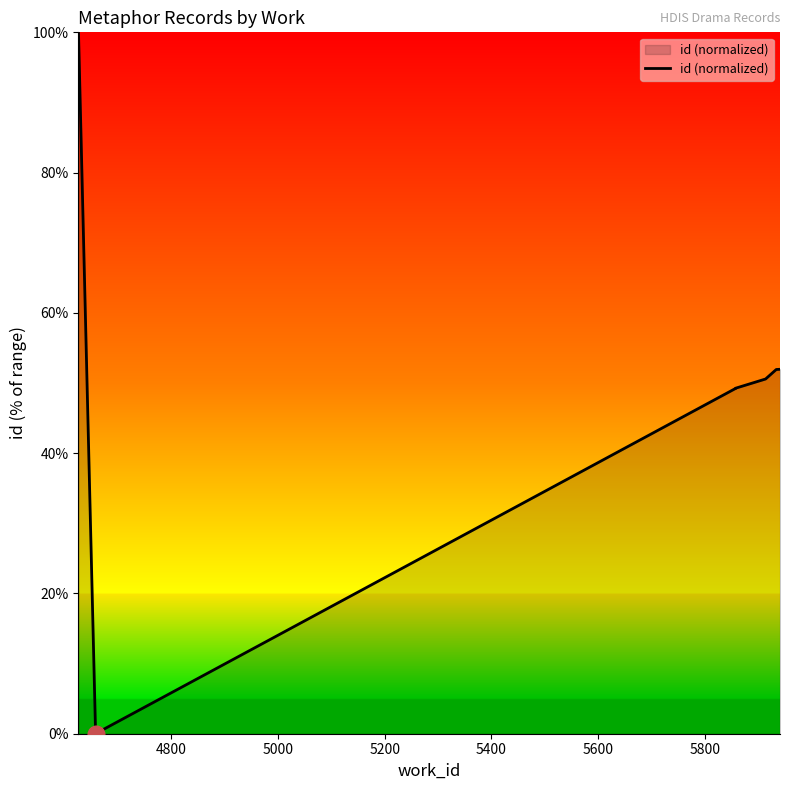

How many values are above zero?

8